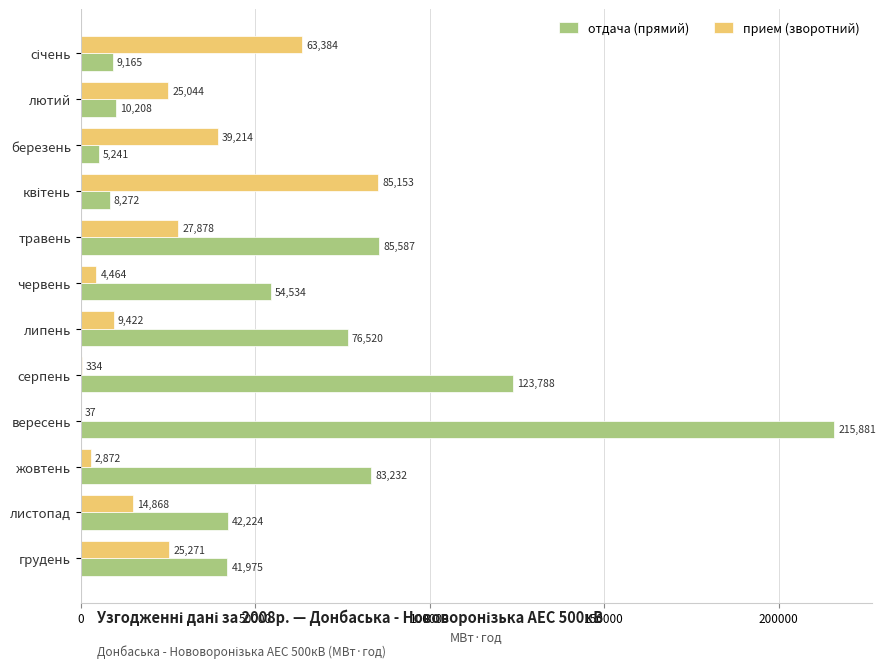

Where is прием (зворотний) nearest to the value 42595?

березень